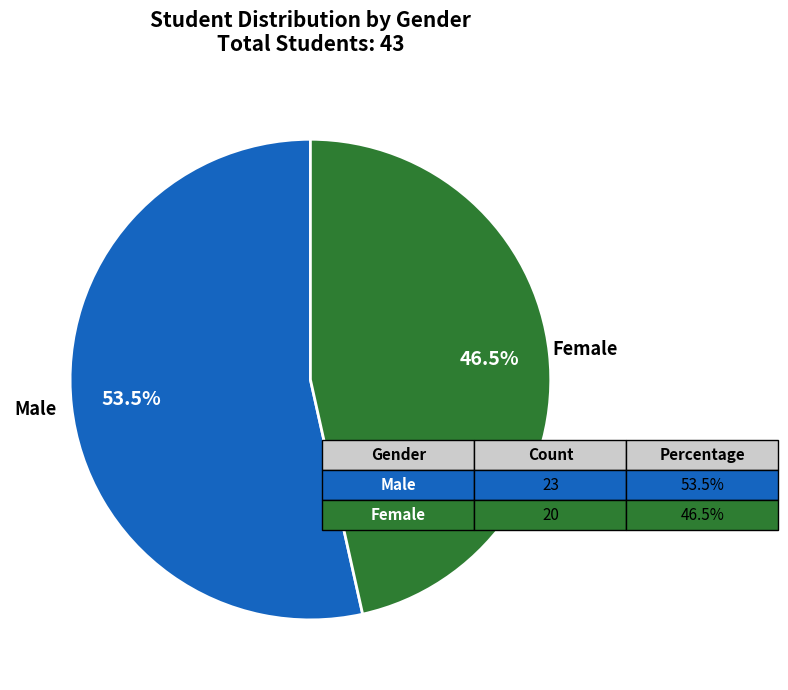

Which has a higher value, Male or Female?

Male